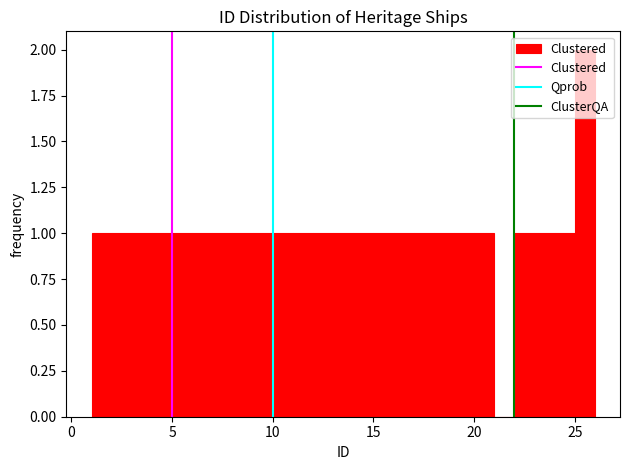

Read against the x-axis, roughly where is the centre of the tallest bar?

25.5